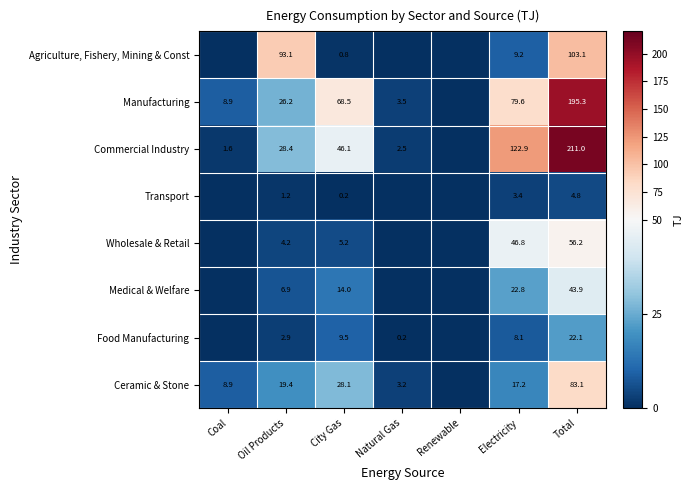

What is the total value across all series at City Gas?

172.4